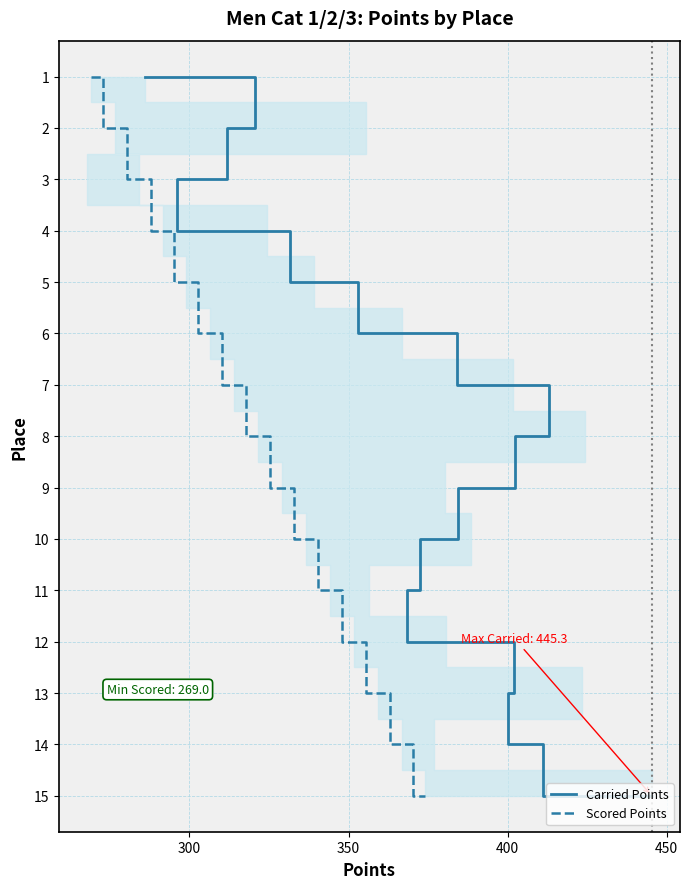

True or false: Scored Points has more than 1 points higher than both neighbors.

False